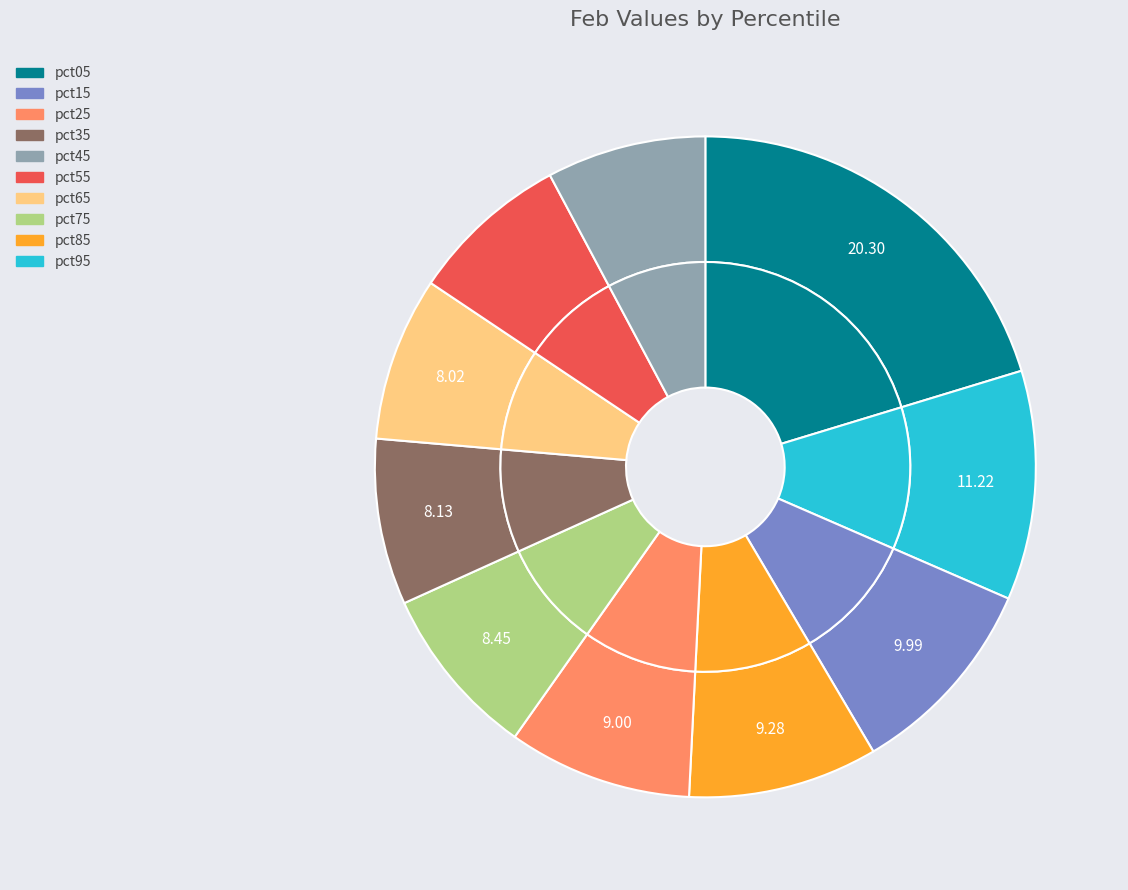

Between pct05 and pct75, which is larger?

pct05